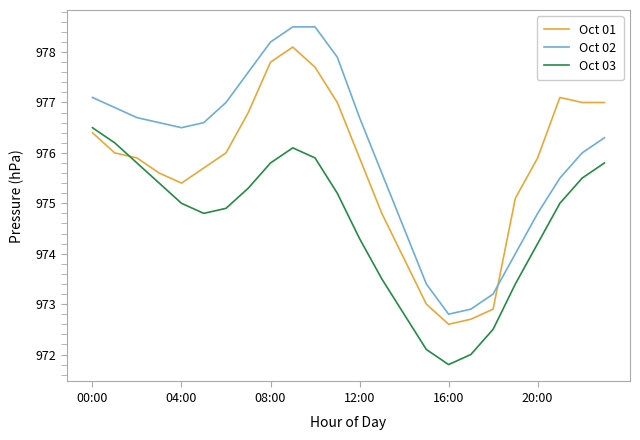

List the series in order of their peak value, lowest first.

Oct 03, Oct 01, Oct 02